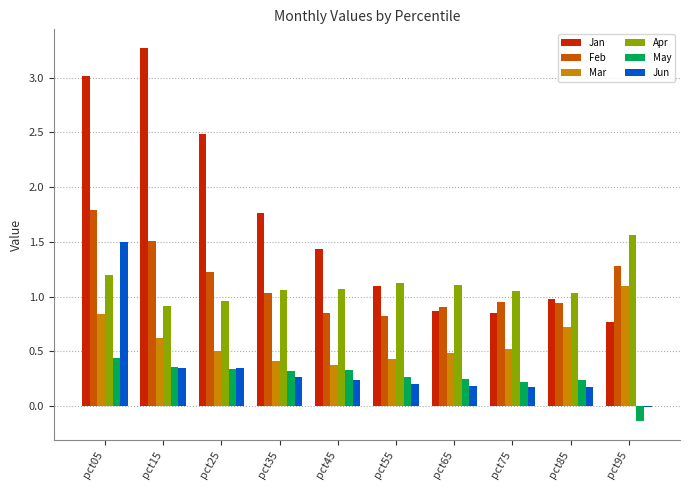

How many groups of bars are there?

10